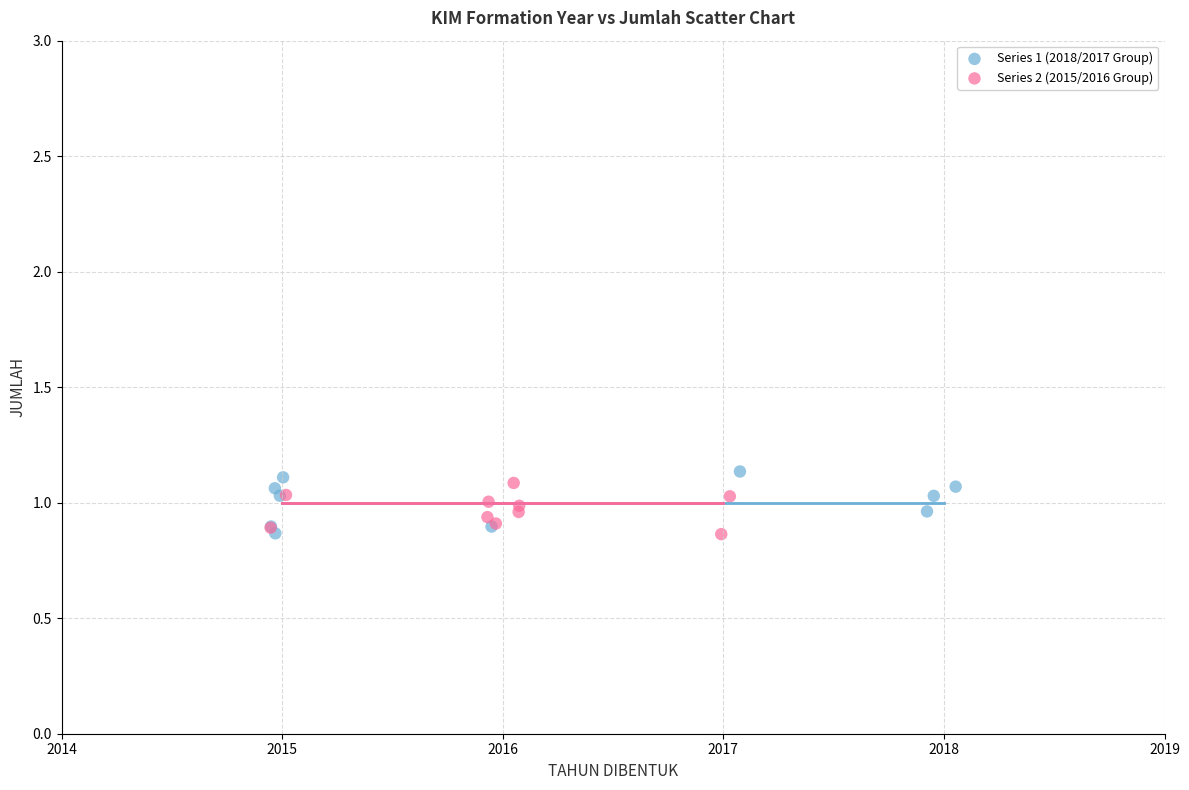

What are all the series names shown in the legend?

Series 1 (2018/2017 Group), Series 2 (2015/2016 Group)